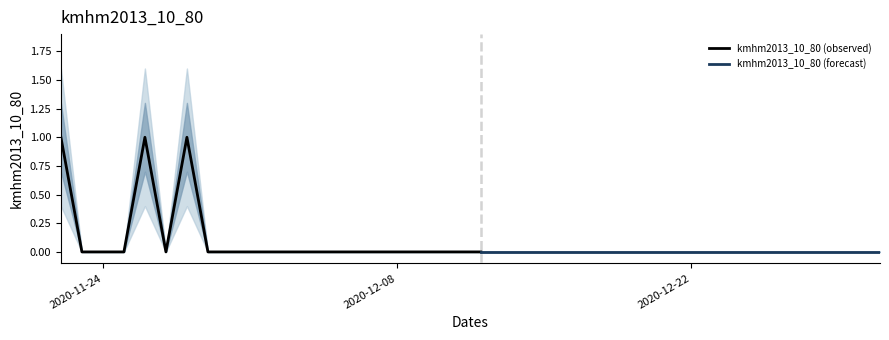

What position from the right is 2020-12-19?

13